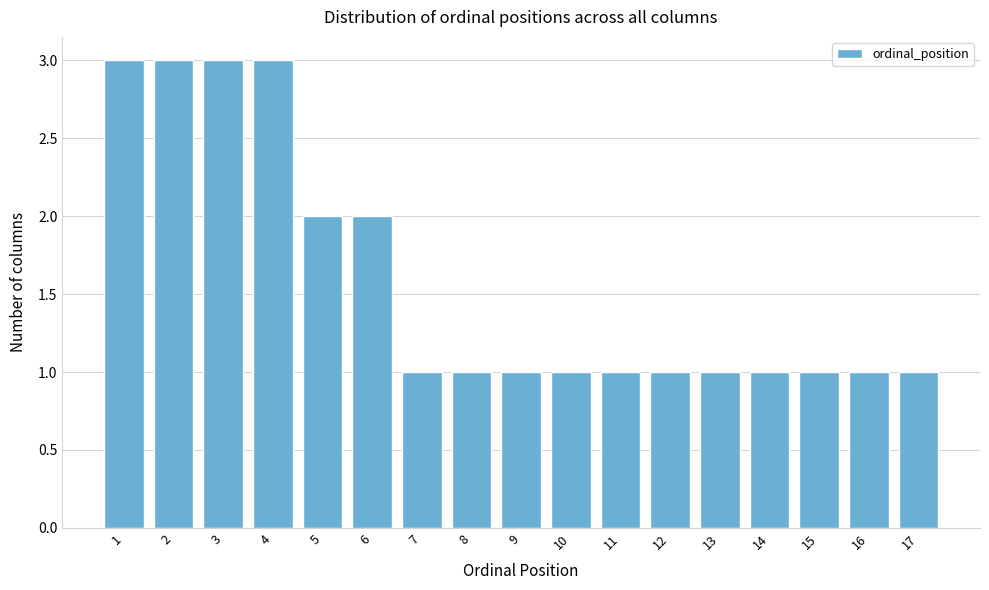

Reading left to right, transcribe this chart: for each bar, give the range it covers on the x-axis and its height. The values are not printed on the chart, so give them approximately, as read against the axis.

0.5 to 1.5: 3
1.5 to 2.5: 3
2.5 to 3.5: 3
3.5 to 4.5: 3
4.5 to 5.5: 2
5.5 to 6.5: 2
6.5 to 7.5: 1
7.5 to 8.5: 1
8.5 to 9.5: 1
9.5 to 10.5: 1
10.5 to 11.5: 1
11.5 to 12.5: 1
12.5 to 13.5: 1
13.5 to 14.5: 1
14.5 to 15.5: 1
15.5 to 16.5: 1
16.5 to 17.5: 1